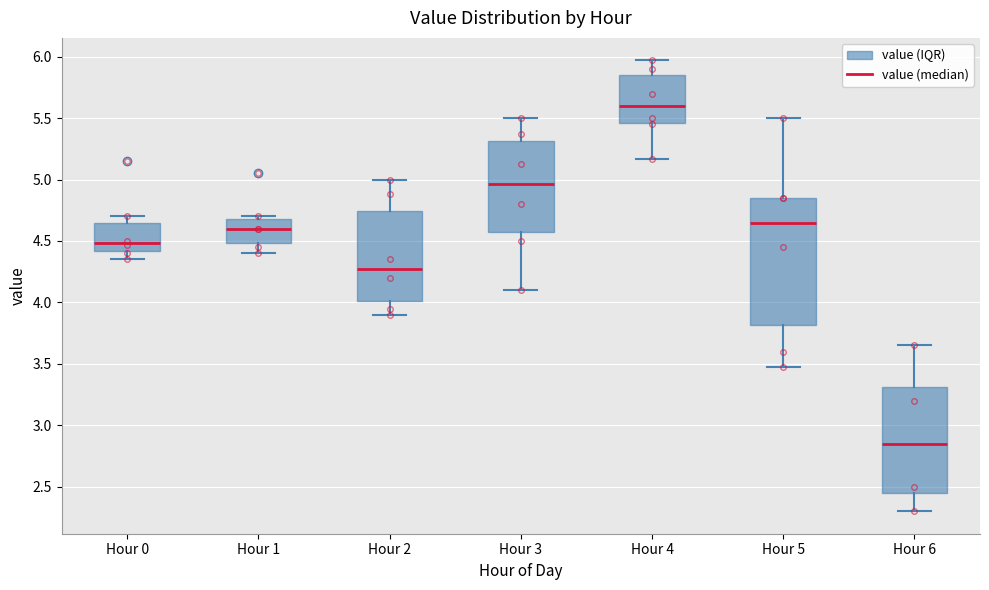

Comparing the boxes themselves (not the whiskers), which one is the tallest?

Hour 5